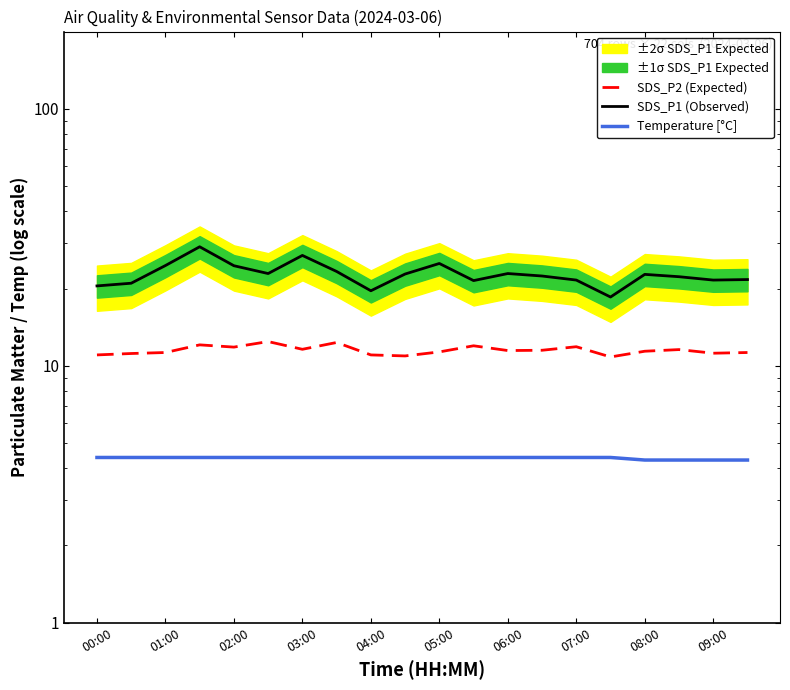

List the series in order of their peak value, lowest first.

Temperature [°C], SDS_P2 (Expected), SDS_P1 (Observed)